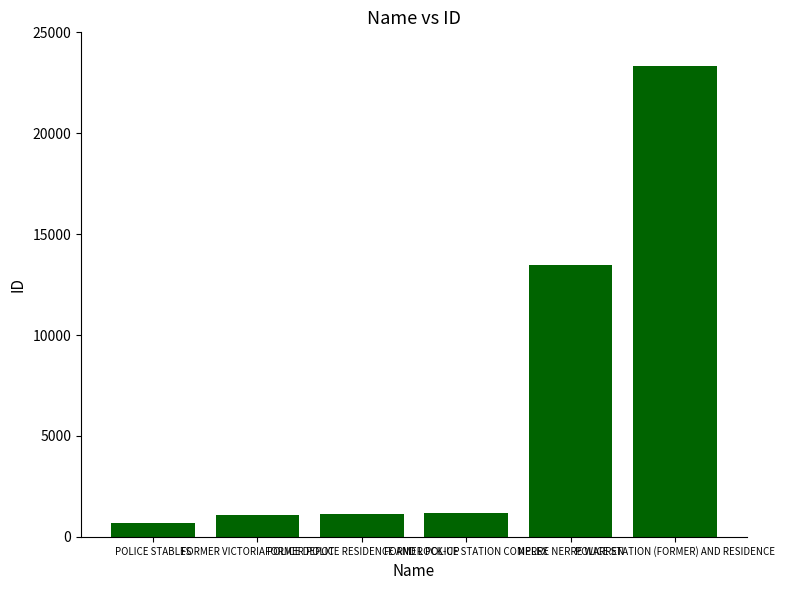

What is the difference between the maximum and minimum values?

22645